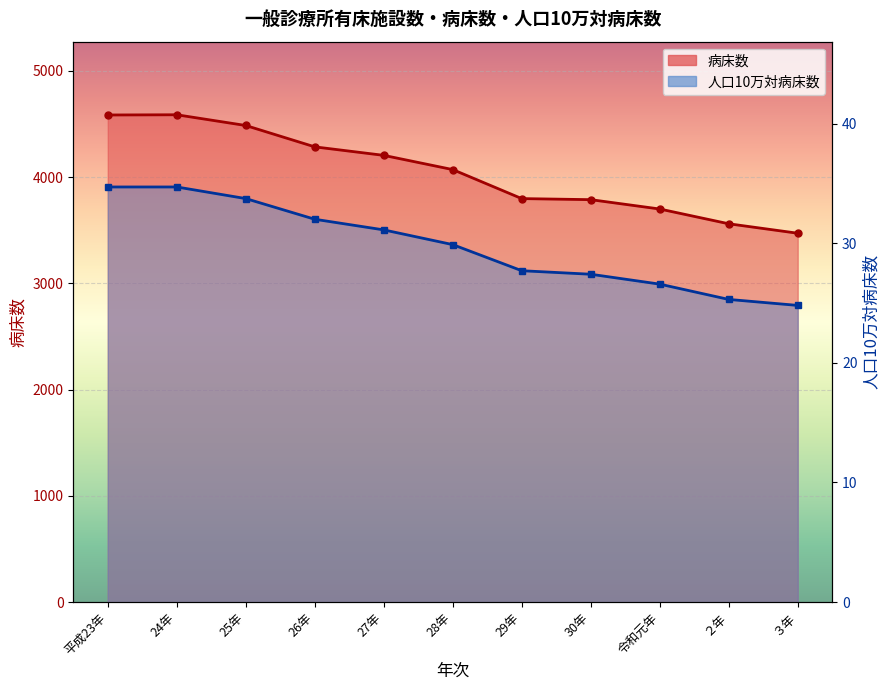

What is the difference between the 人口10万対病床数 values at 30年 and 28年?

2.5